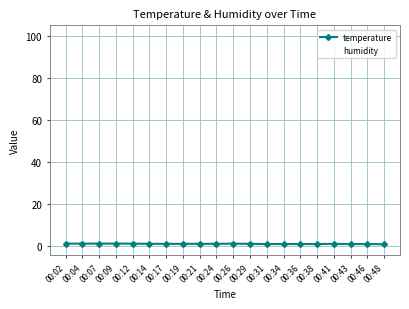

True or false: humidity and temperature intersect in this chart.

False